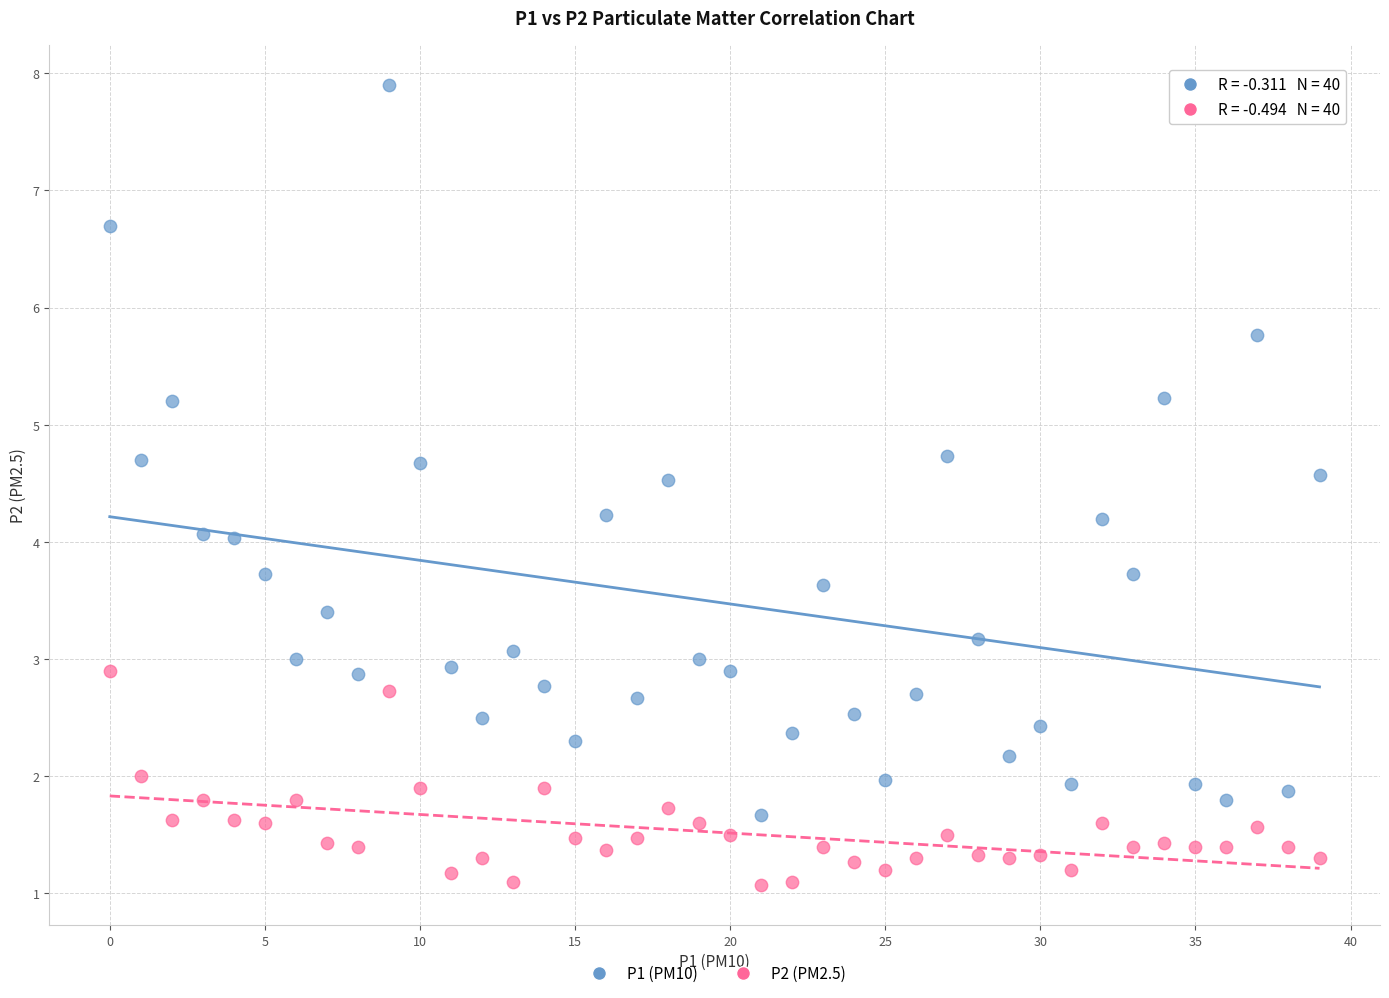

Across all data points, what is the range of Y values (max minus min)?

6.8